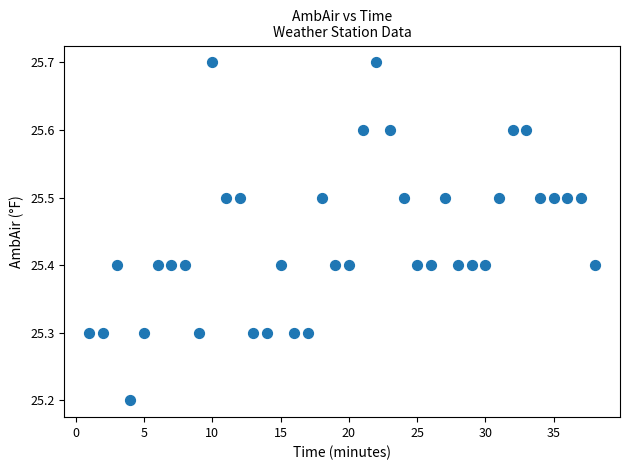

What Y value in the scatter plot is closest to 25?

25.2